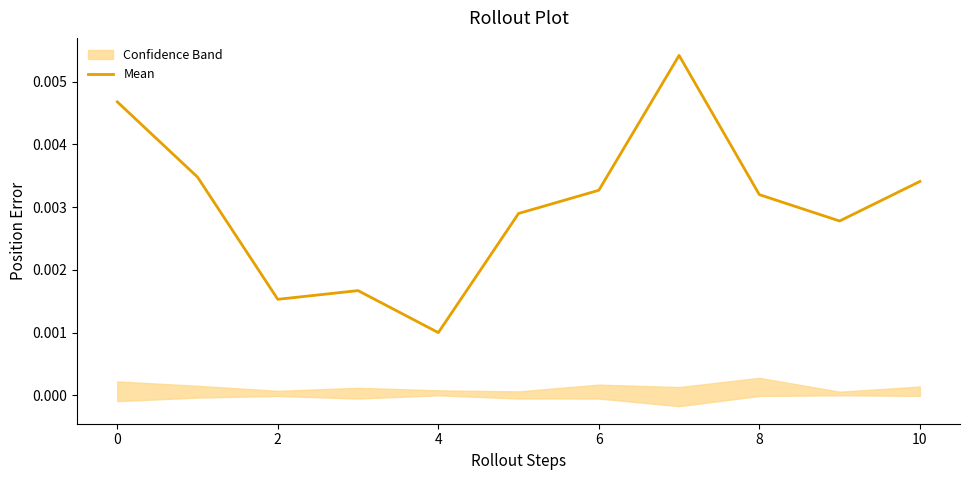

Count the number of categories in the chart.

11